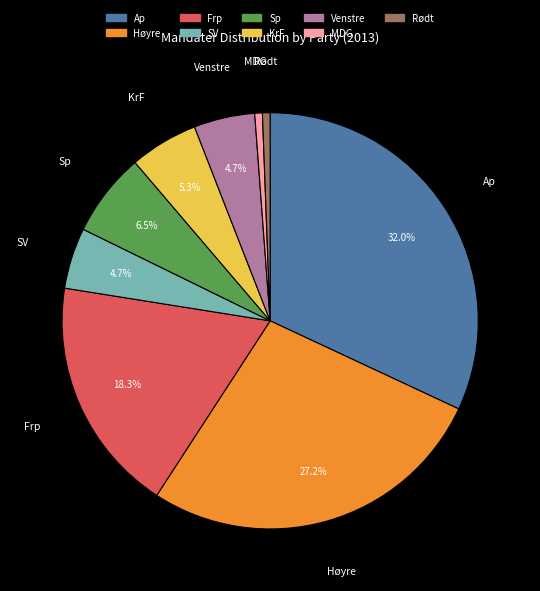

To the nearest percent, what percentage of the pie is Høyre?

27%